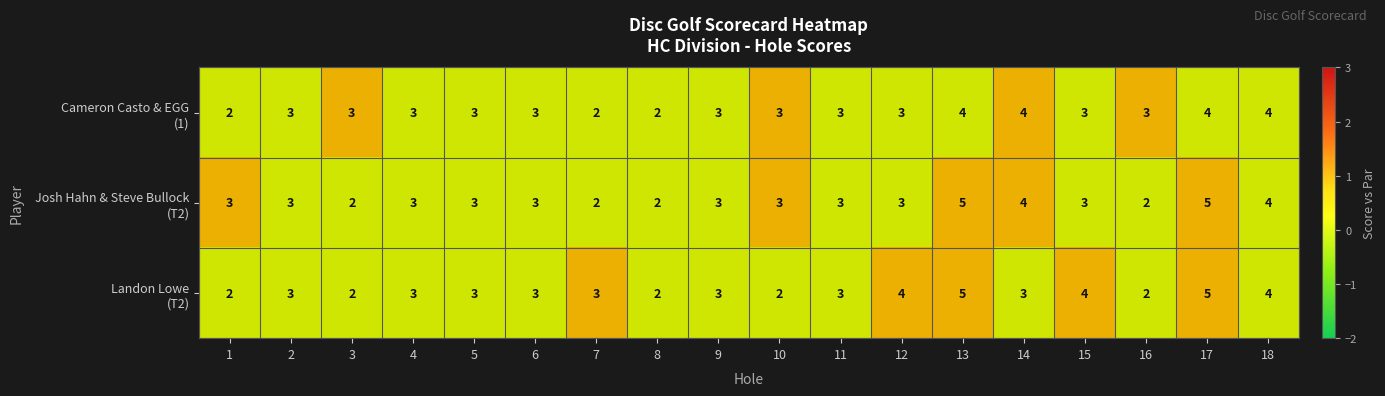

What is the total value across all series at 2?

9